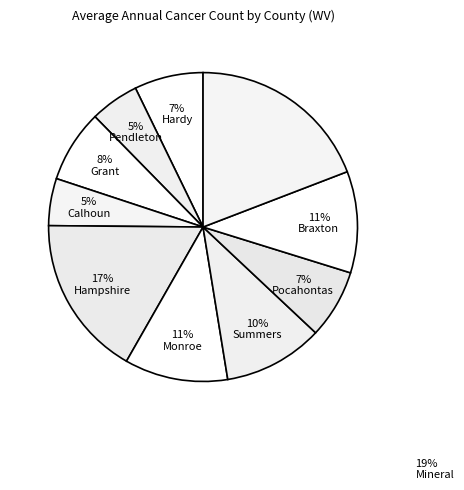

How many slices are in this pie chart?

10